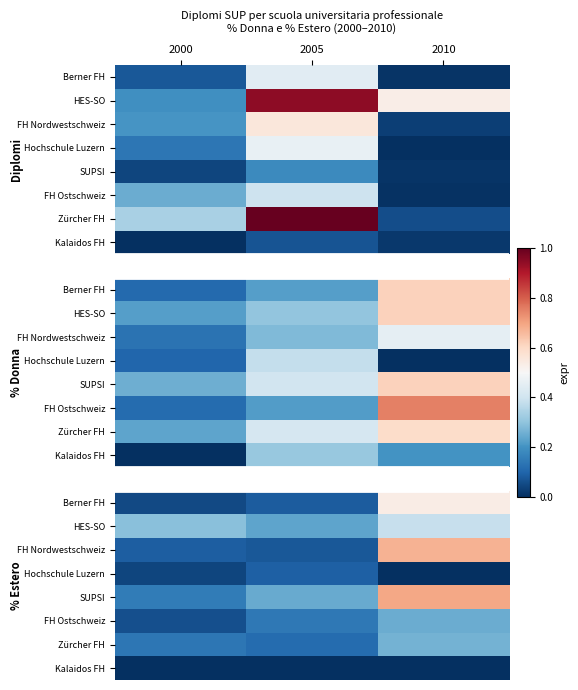

What is the difference between the highest and lowest values at 2000?

0.3